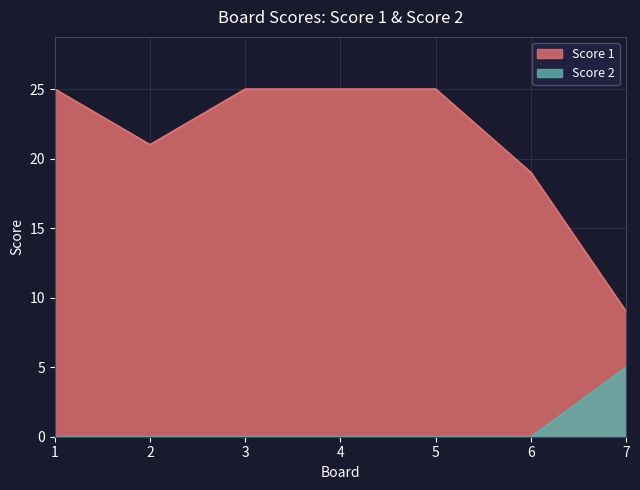

True or false: Score 2 and Score 1 intersect in this chart.

False